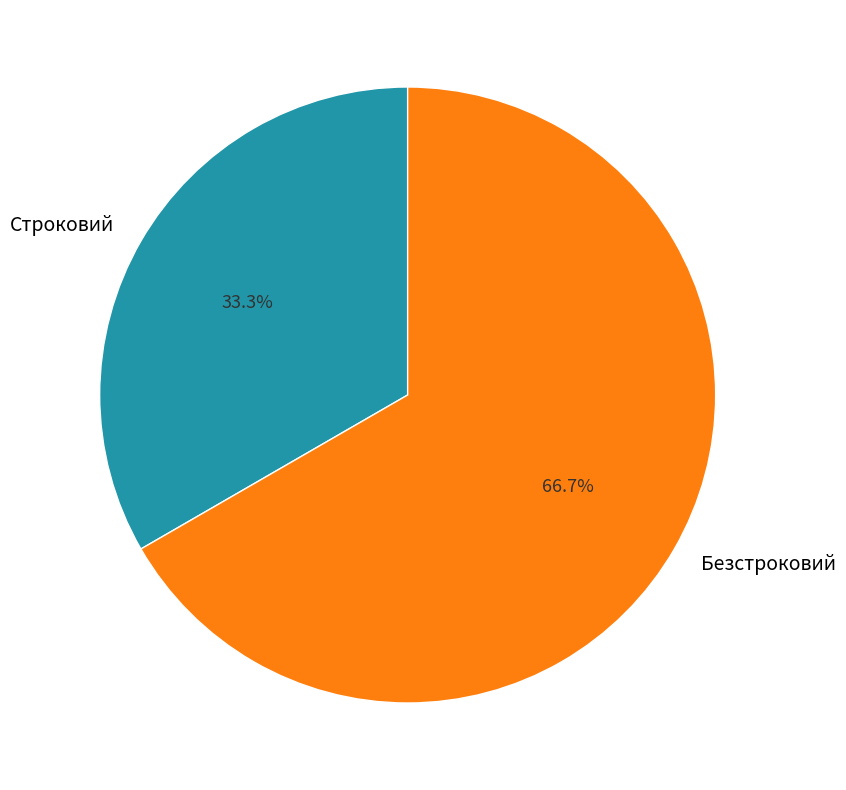

How many segments does this pie chart have?

2